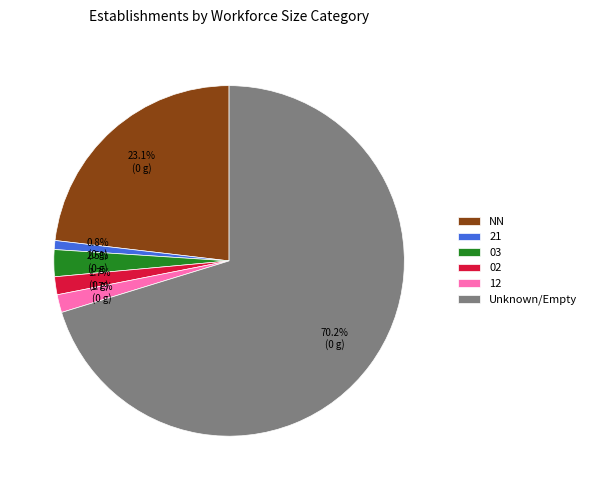

Is there any slice that represents more than half of the pie?

Yes